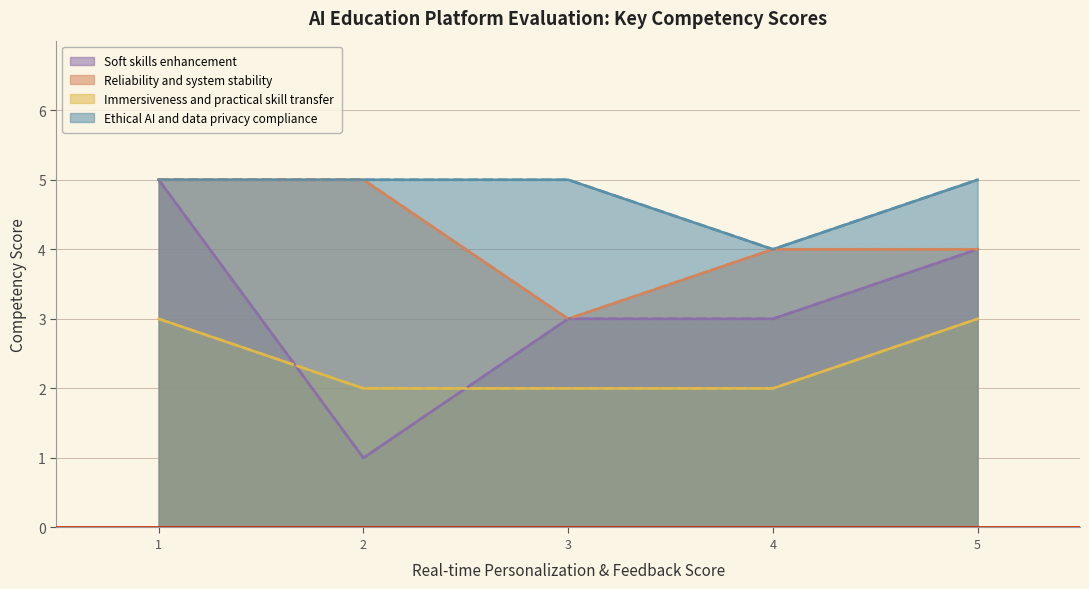

True or false: Reliability and system stability and Immersiveness and practical skill transfer cross at least once.

False